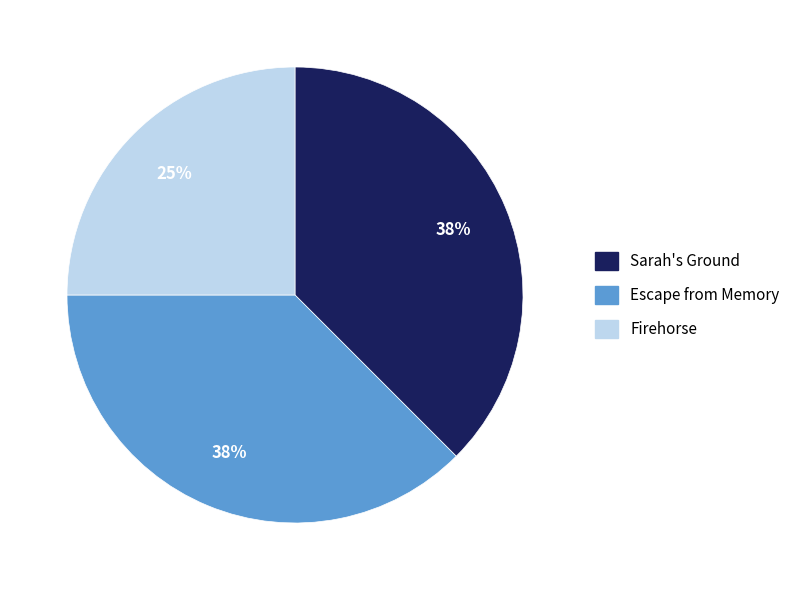

To the nearest percent, what portion does Firehorse represent?

25%